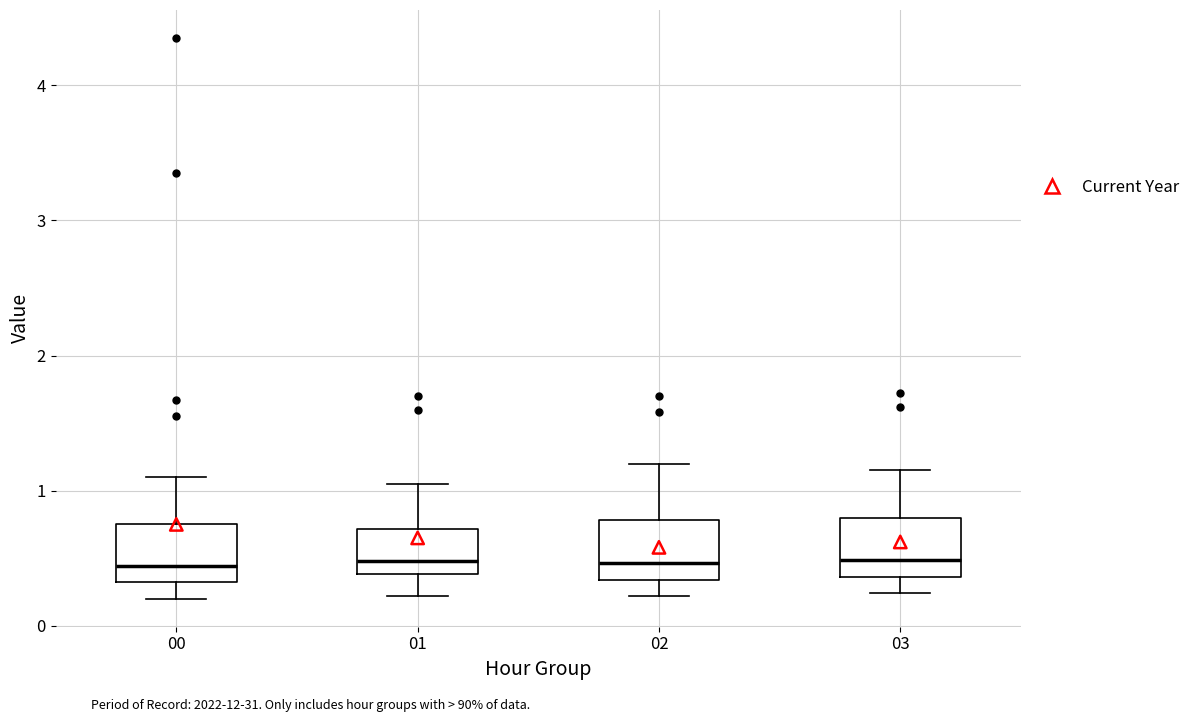

Reading left to right, transcribe this box plot: for each box, give where its median line is, the range the box spans, and where its two whiskers end, as read against the y-axis. The values are not printed on the chart, so give them approximately, as read against the axis.

00: median 0.4, box 0.3 to 0.8, whiskers 0.2 to 1.1
01: median 0.5, box 0.4 to 0.7, whiskers 0.2 to 1.1
02: median 0.5, box 0.3 to 0.8, whiskers 0.2 to 1.2
03: median 0.5, box 0.4 to 0.8, whiskers 0.2 to 1.2